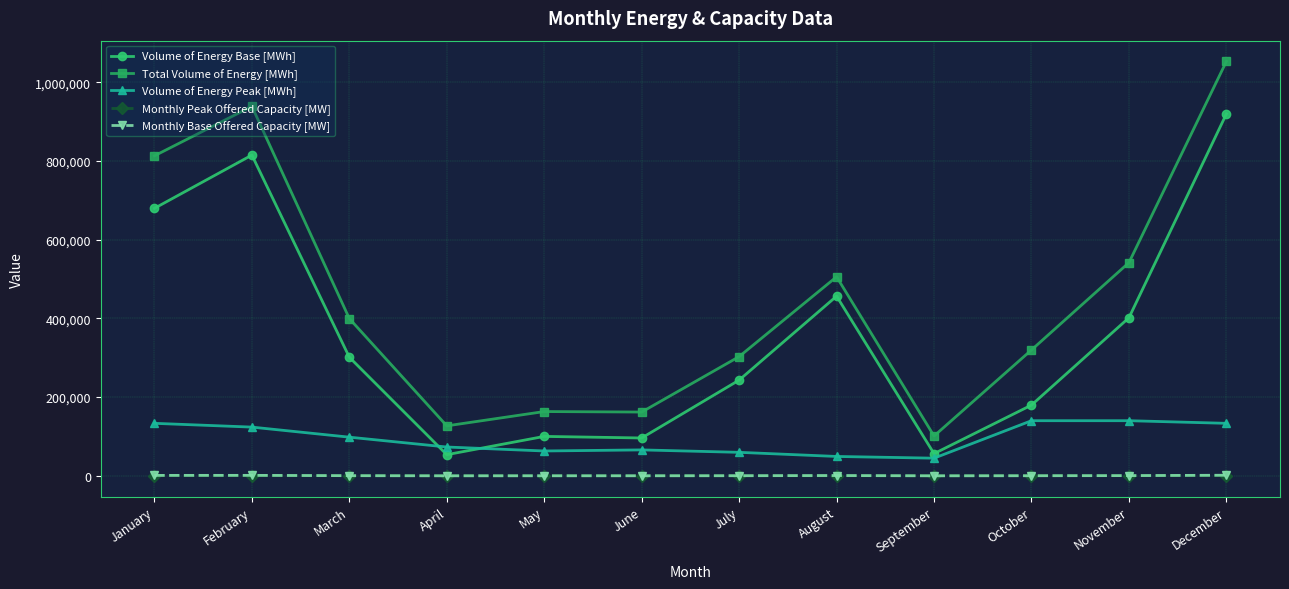

Where does the Total Volume of Energy [MWh] series first go above 399624?

January